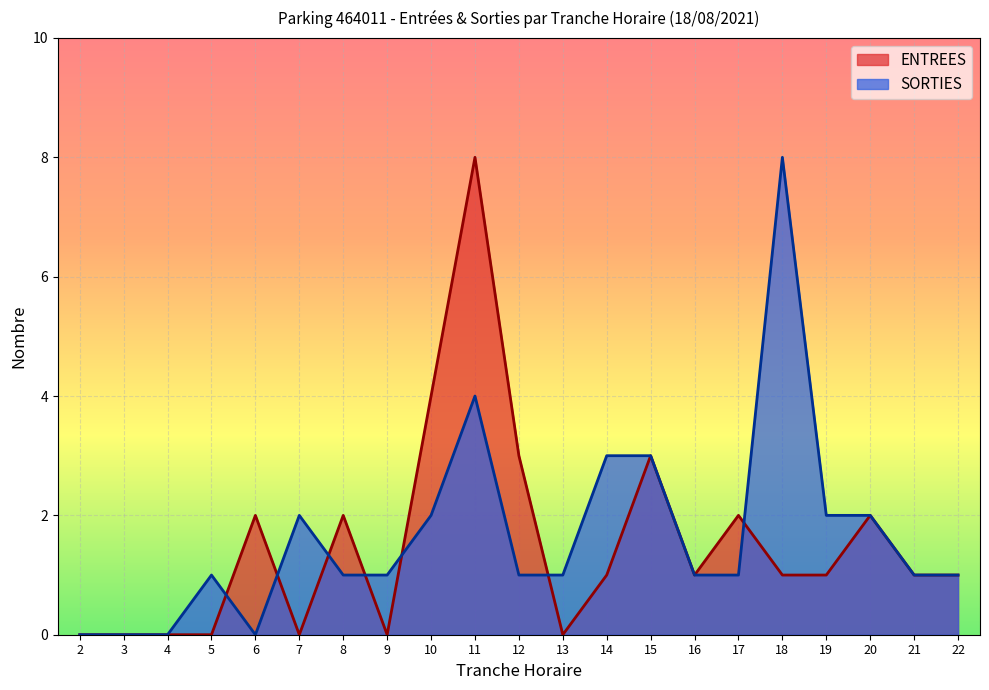

Is it true that ENTREES equals 2 at 14?

False